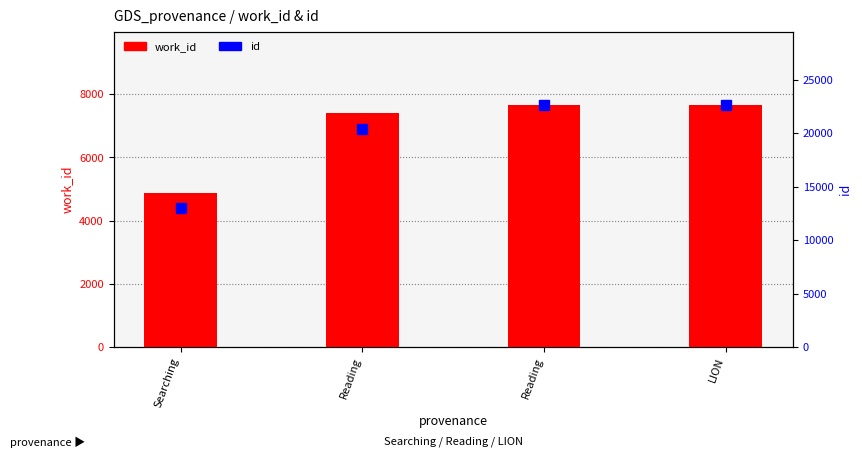

Is it true that id equals 6881 at LION?

False